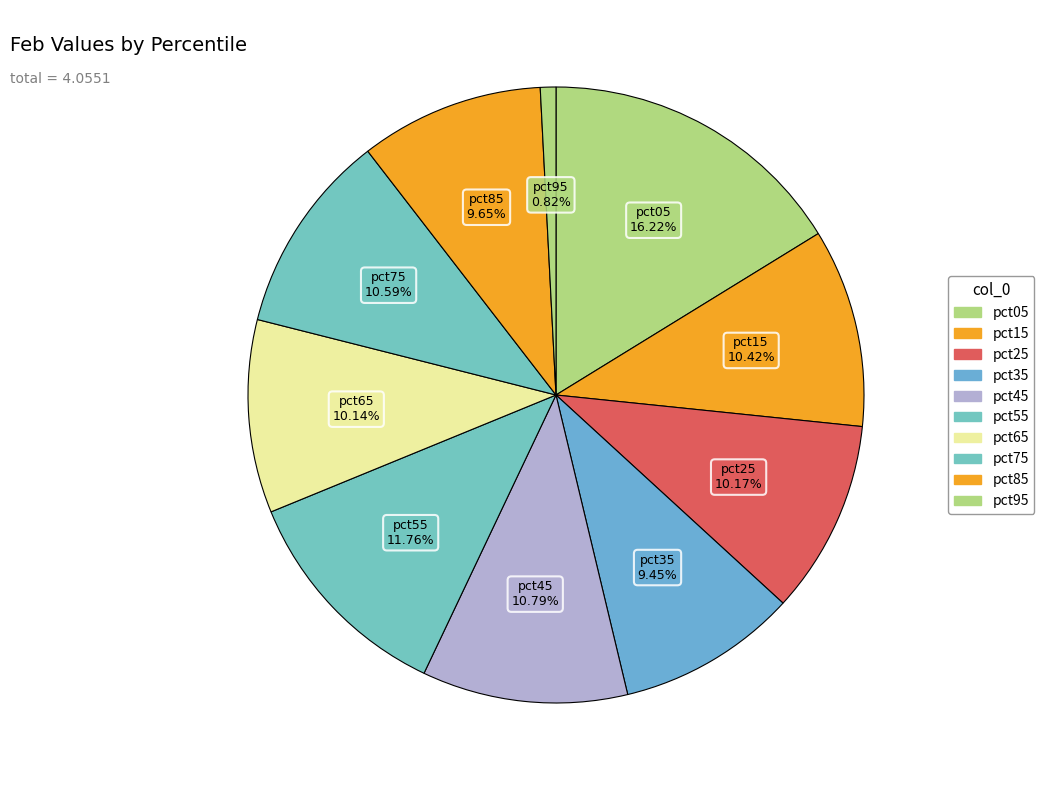

Is it true that pct55 is 12% of the pie?

True